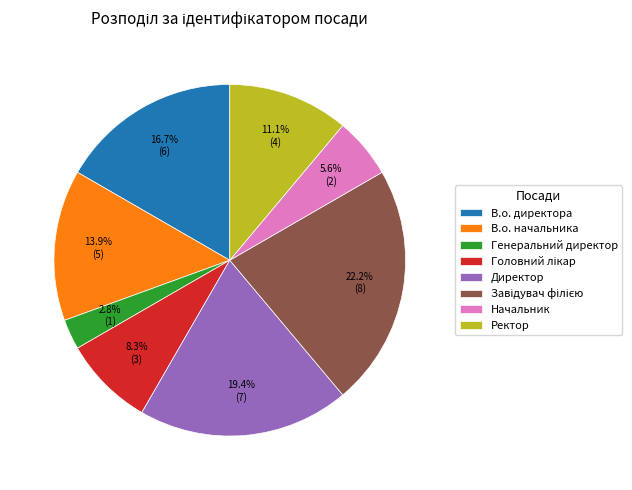

Does any single category account for the majority?

No